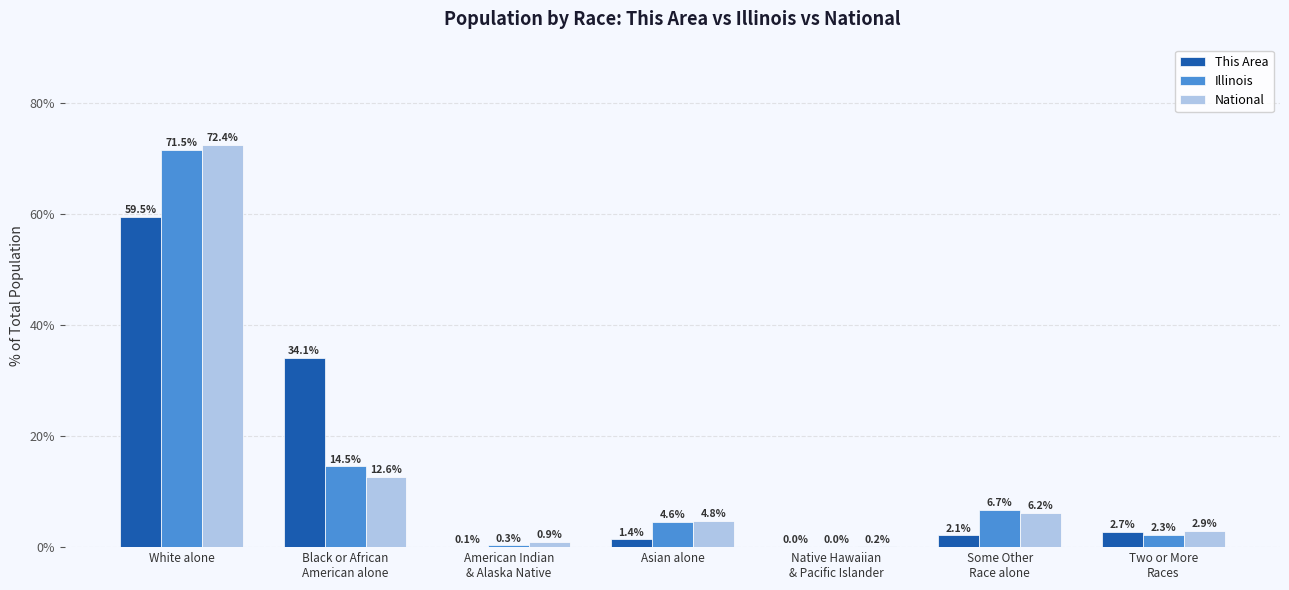

What are all the series names shown in the legend?

This Area, Illinois, National